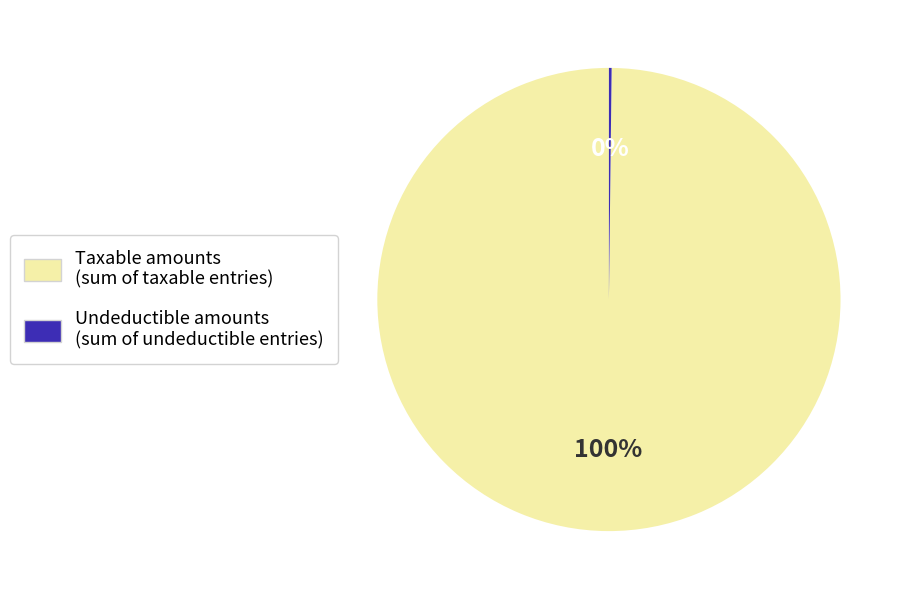

Does any single category account for the majority?

Yes